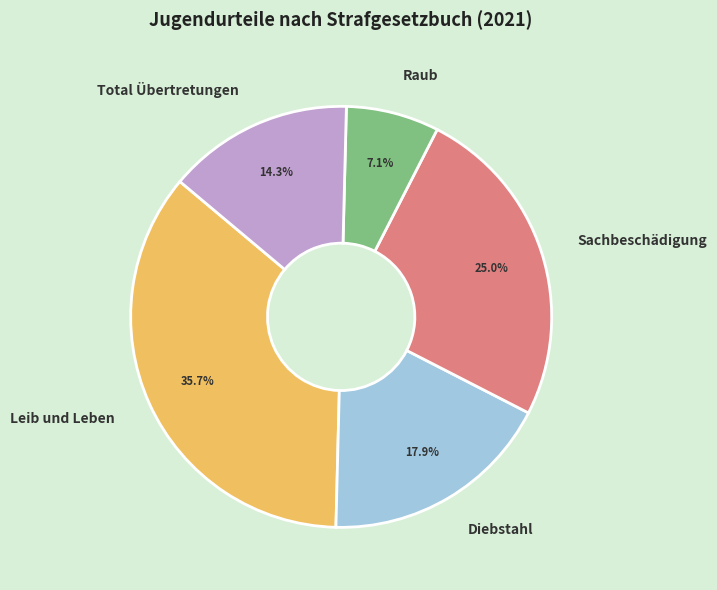

Is there a majority slice in this chart?

No